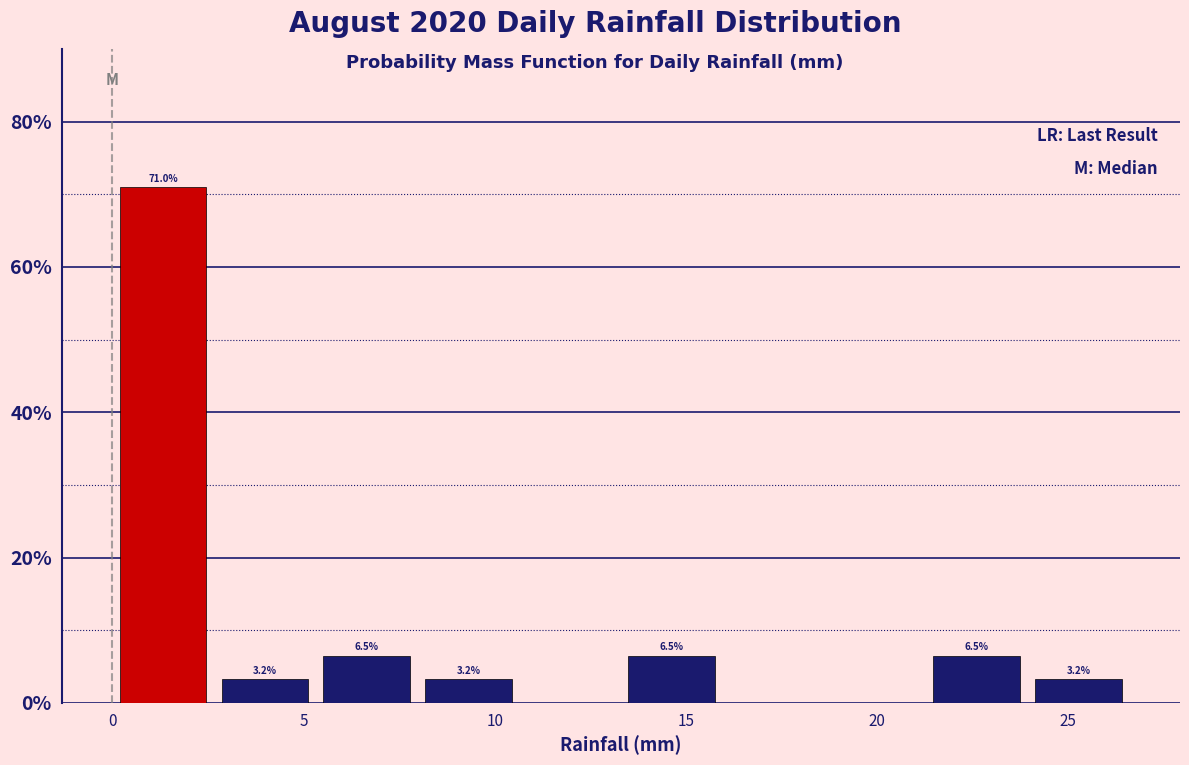

Over which range of the x-axis is the bar tallest?

0.0 to 2.5